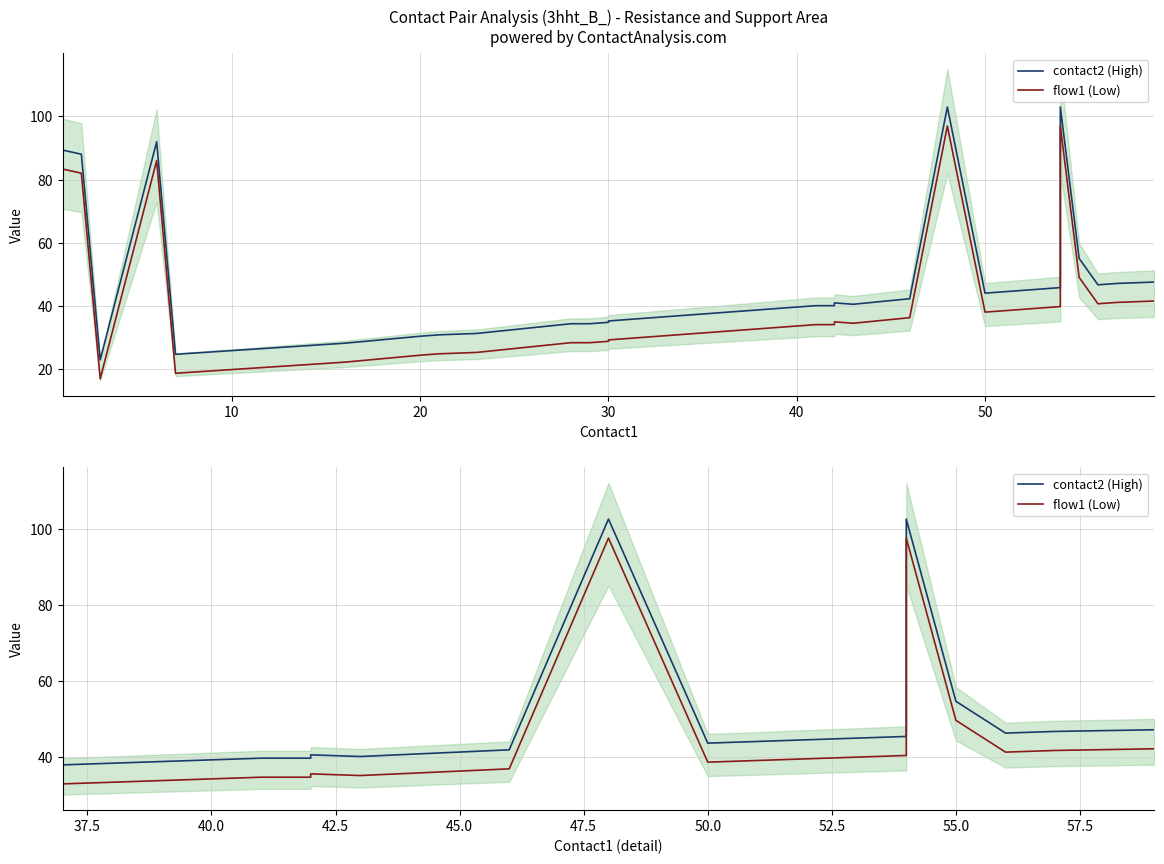

At how many categories does at least one series exceed 100?

2